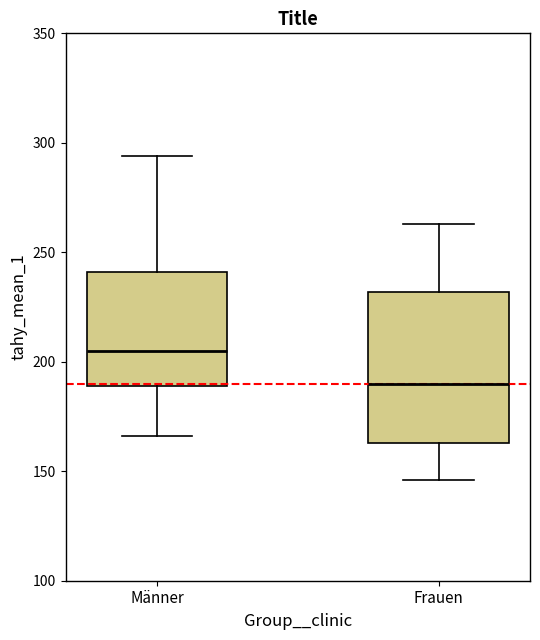

Where is the upper edge of the box for Männer on the y-axis? The values are not printed on the chart, so give them approximately, as read against the axis.

240